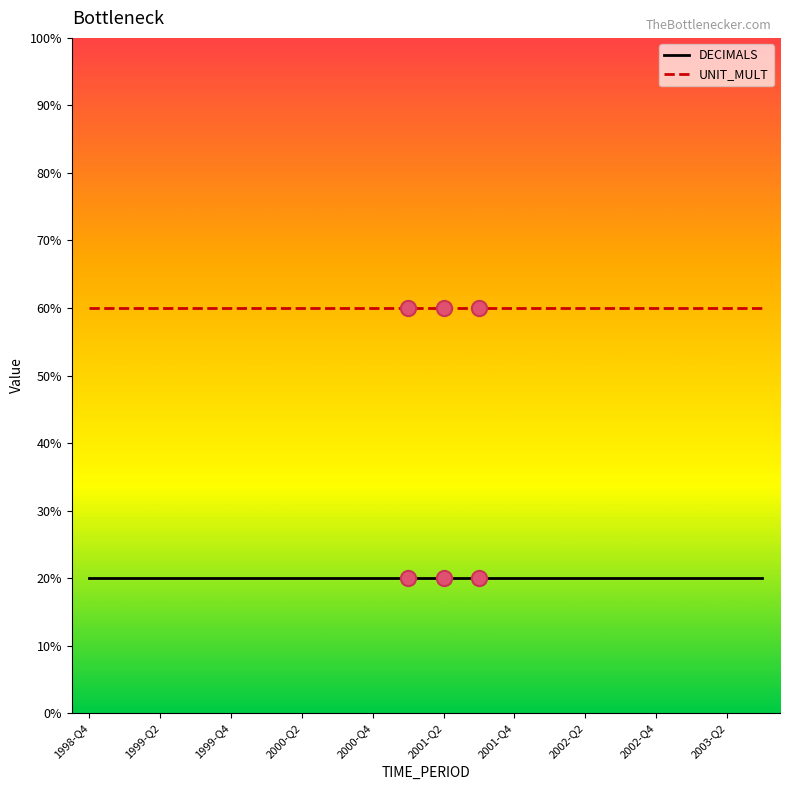

At how many categories does at least one series exceed 3?

20